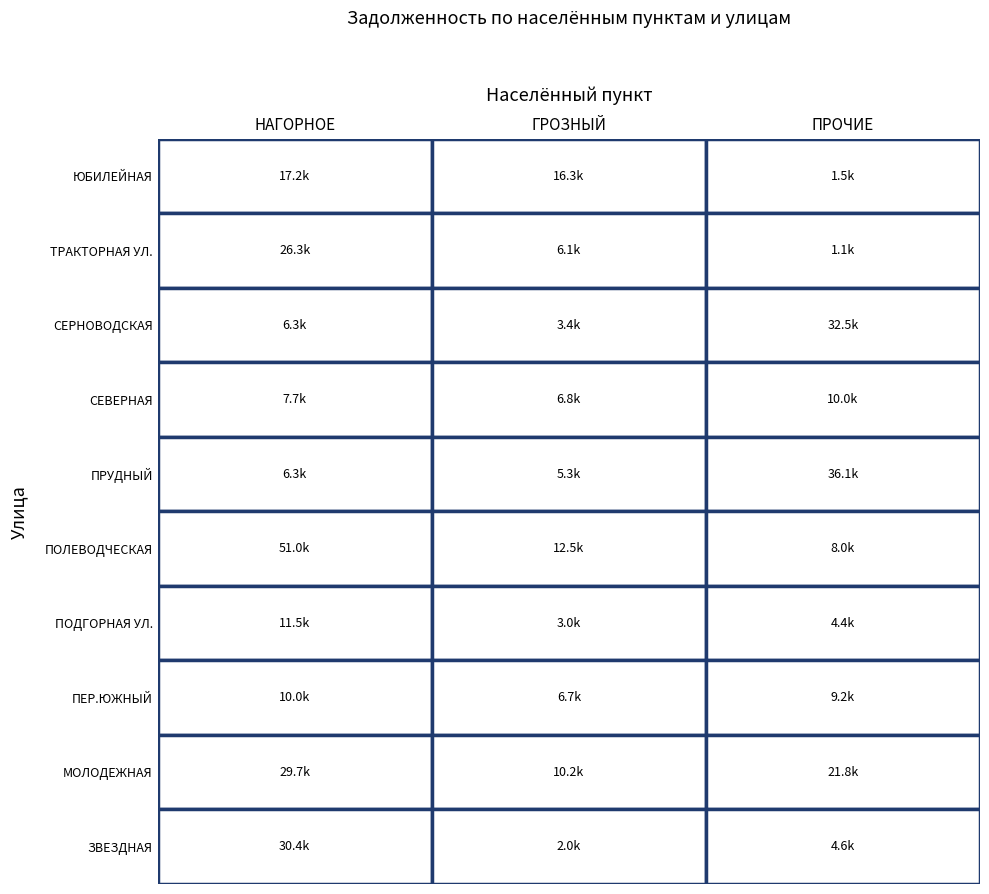

True or false: ГРОЗНЫЙ has a value of 6075.0 at 1.

True